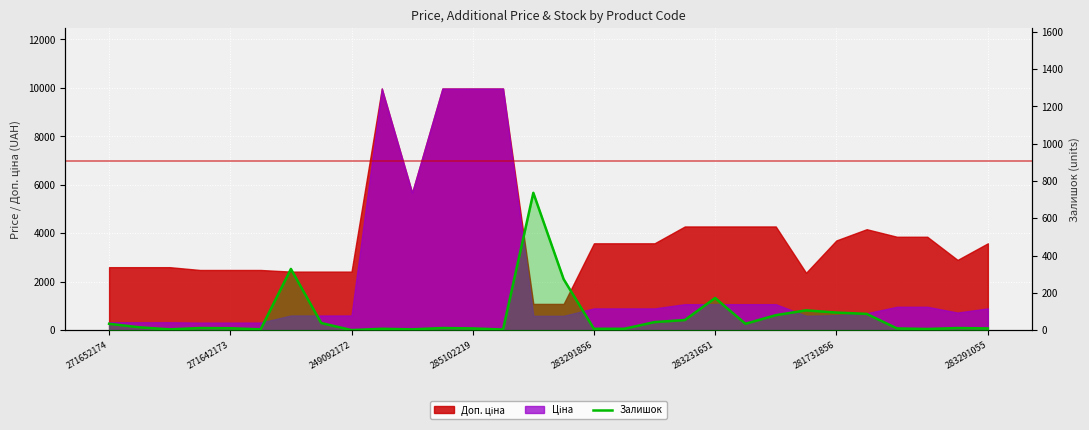

Does the chart display data point markers on the line(s)?

No